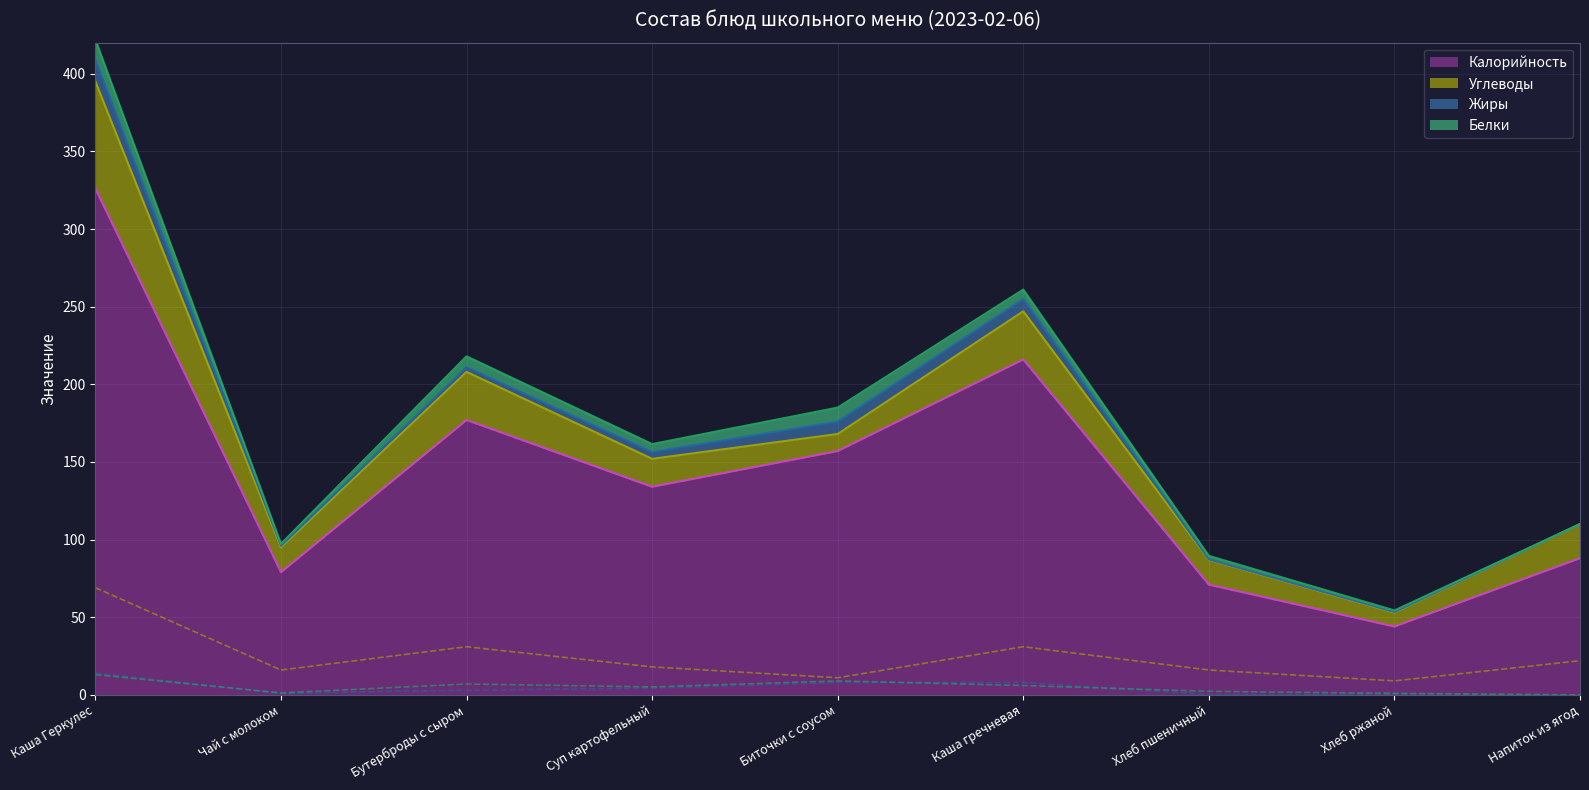

Which has a higher value, Суп картофельный or Хлеб пшеничный?

Суп картофельный